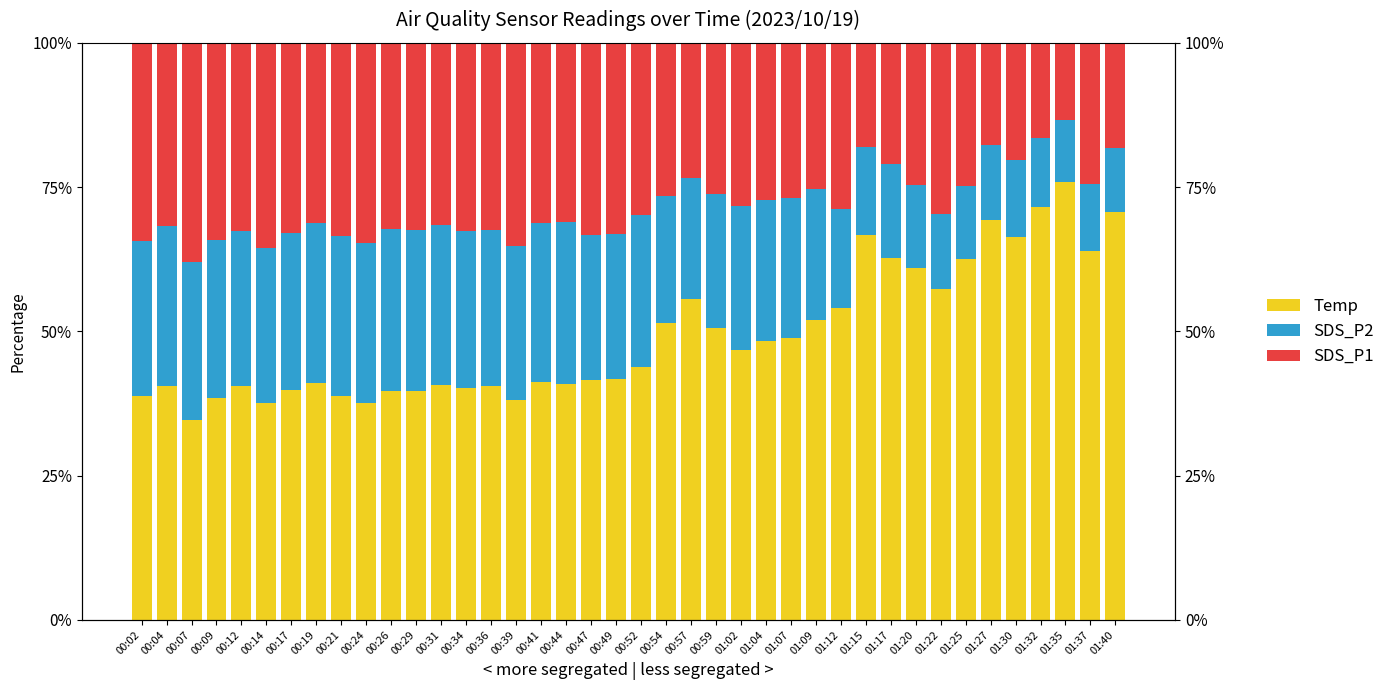

How many bars are there in each group?

3